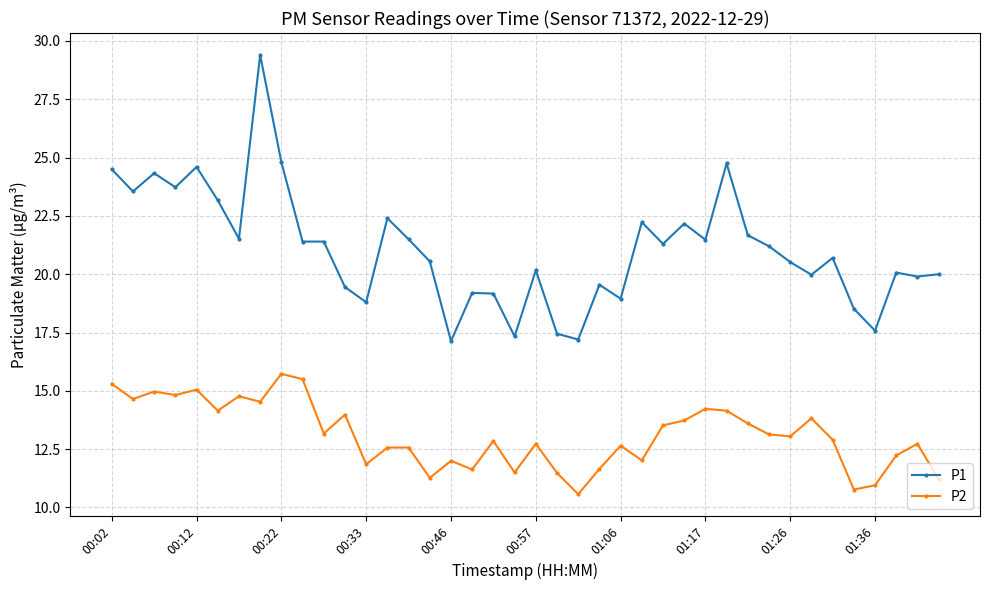

What are all the series names shown in the legend?

P1, P2